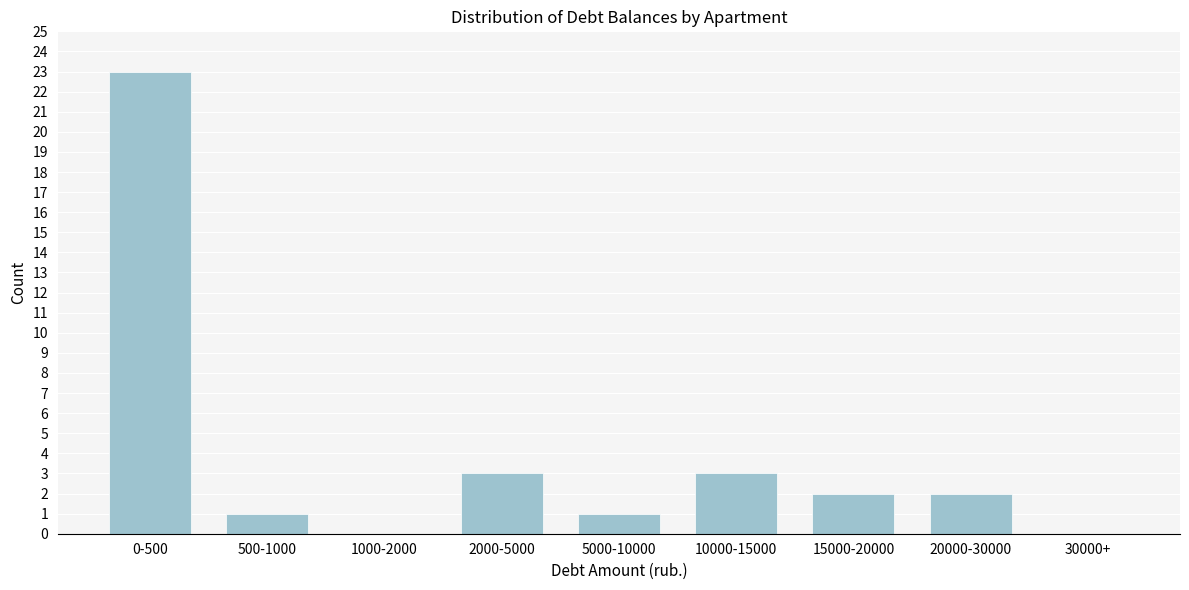

Reading left to right, list all the values displayed in this chart.

0-500=23	500-1000=1	1000-2000=0	2000-5000=3	5000-10000=1	10000-15000=3	15000-20000=2	20000-30000=2	30000+=0